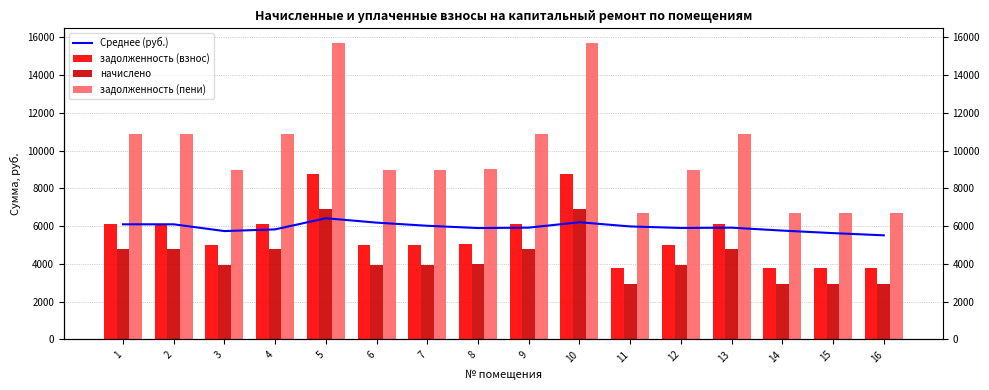

What is the difference between the maximum and minimum values in the Среднее (руб.) series?

905.7